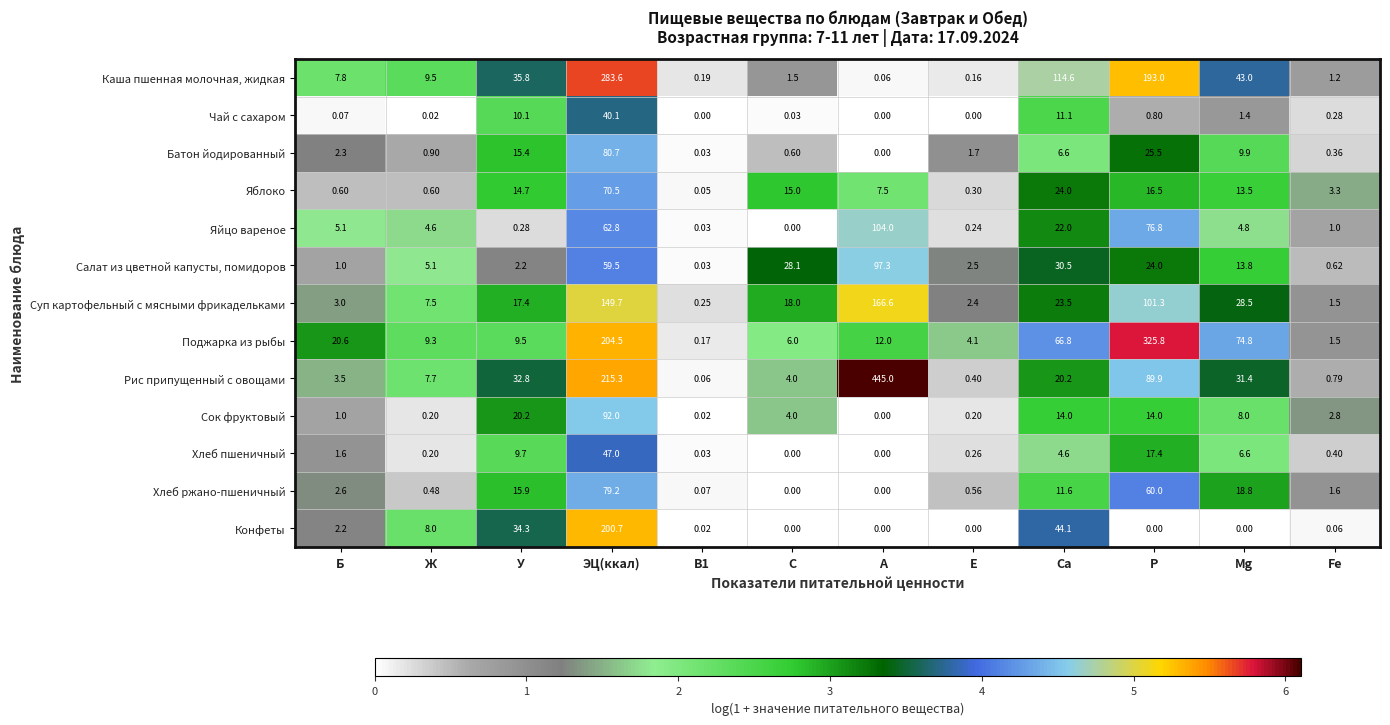

Rank the series at Р from lowest to highest value.

Конфеты, Чай с сахаром, Сок фруктовый, Яблоко, Хлеб пшеничный, Салат из цветной капусты, помидоров, Батон йодированный, Хлеб ржано-пшеничный, Яйцо вареное, Рис припущенный с овощами, Суп картофельный с мясными фрикадельками, Каша пшенная молочная, жидкая, Поджарка из рыбы